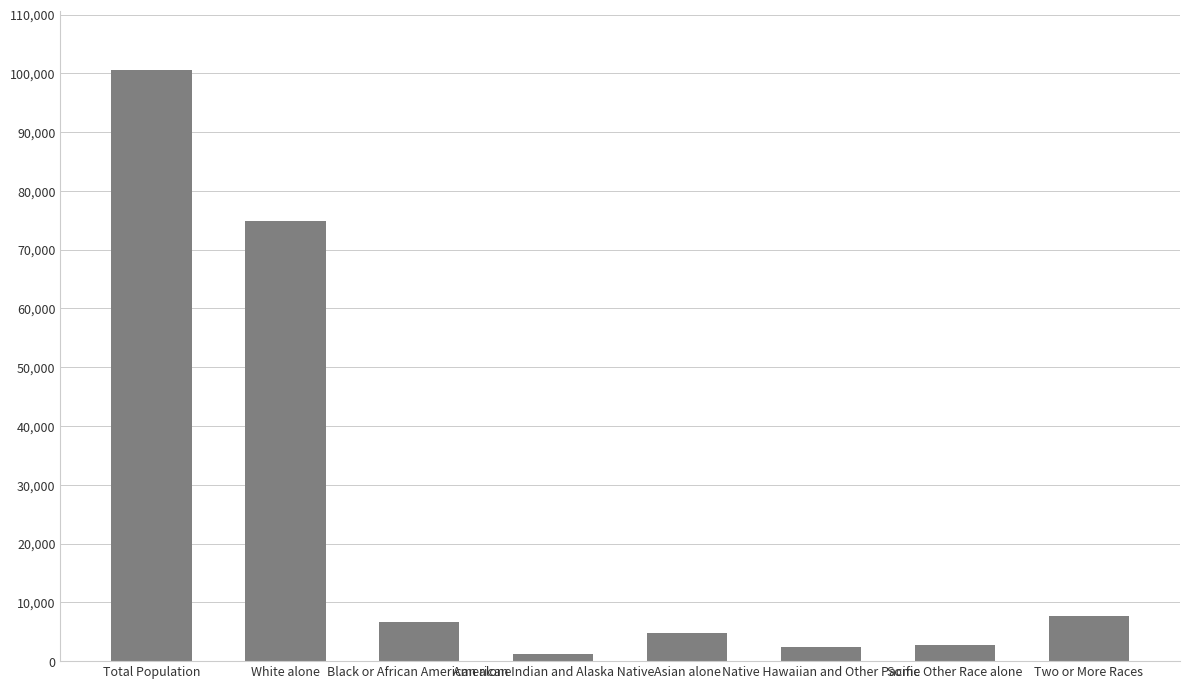

What is the ratio of the value at Asian alone to the value at Black or African American alone?

0.7